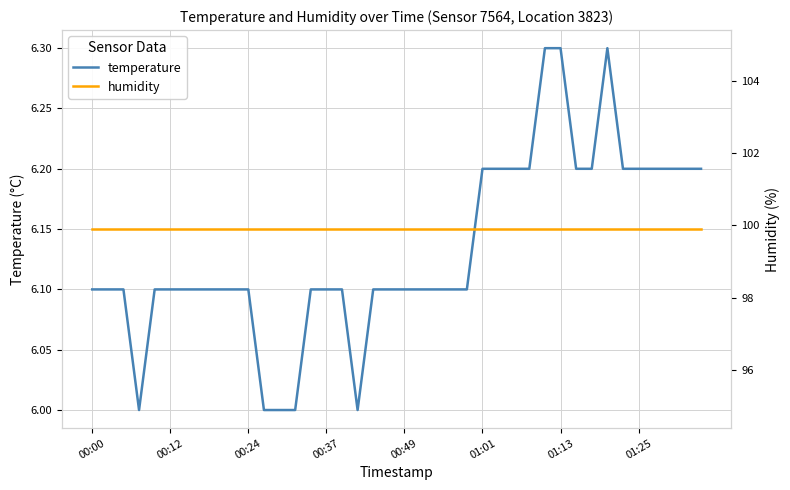

What is the maximum value for temperature?

6.3